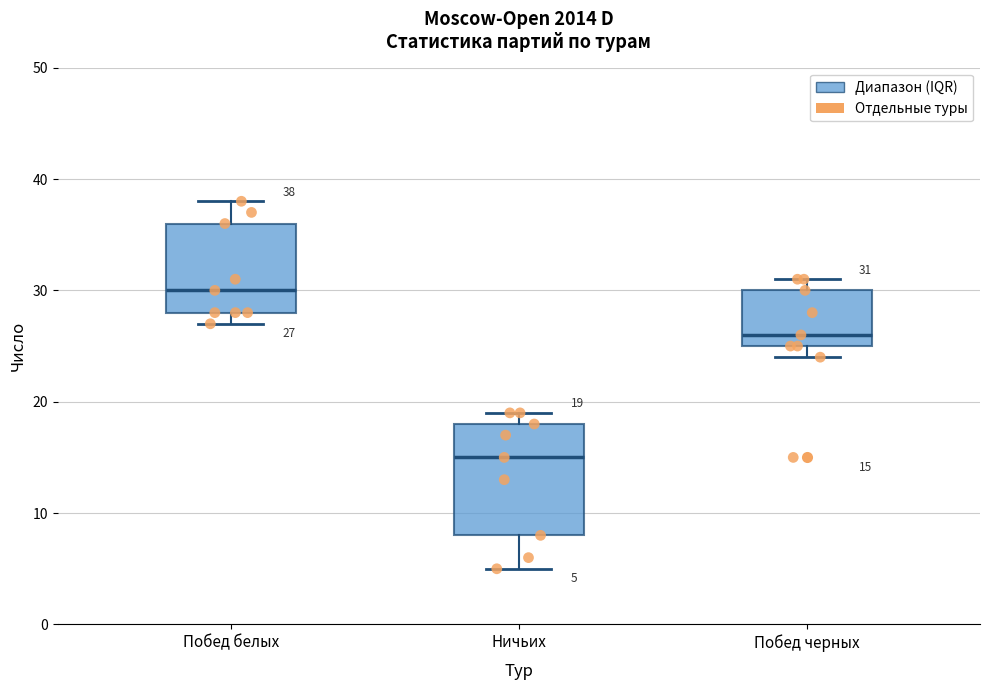

Which box is the tallest, from its lower edge to its upper edge?

Ничьих